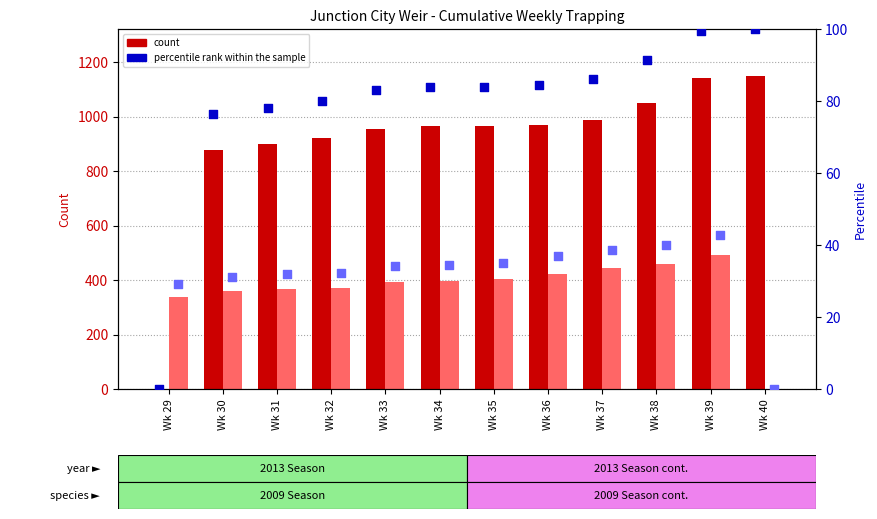

Which series contains the highest Y value?

count (2013)